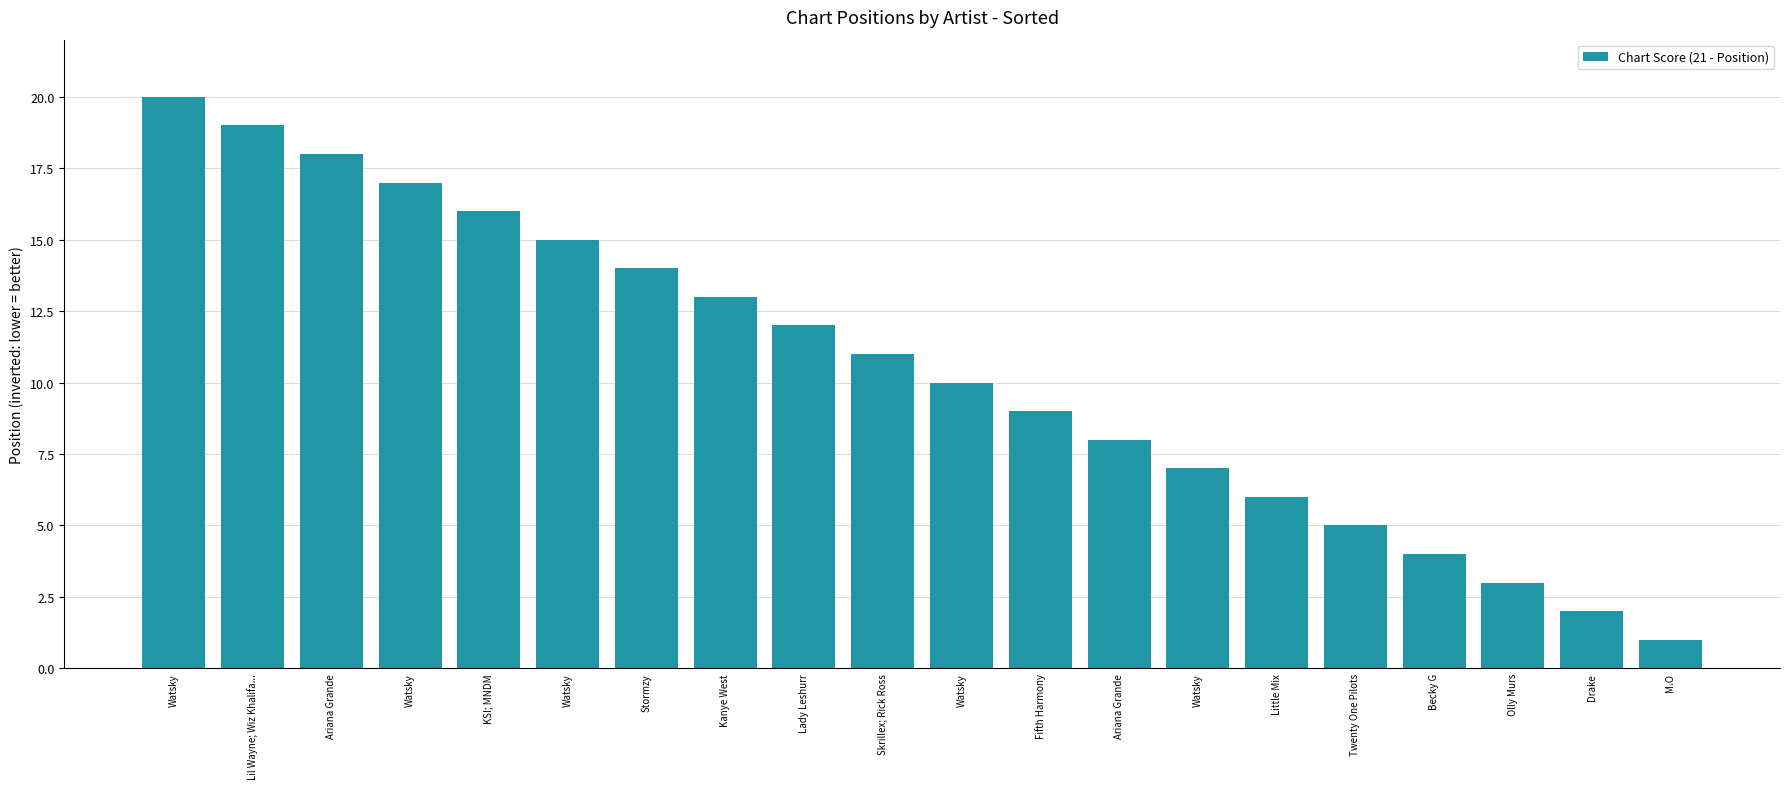

At which category does the chart reach its peak across all series?

Watsky